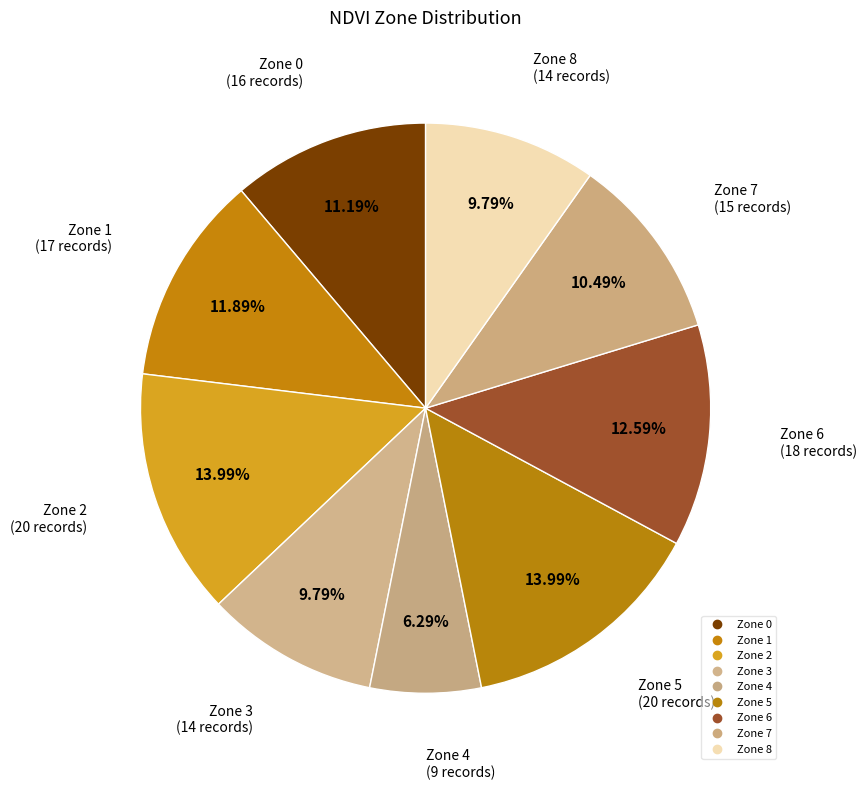

Do Zone 0 and Zone 1 together represent more than half of the pie?

No